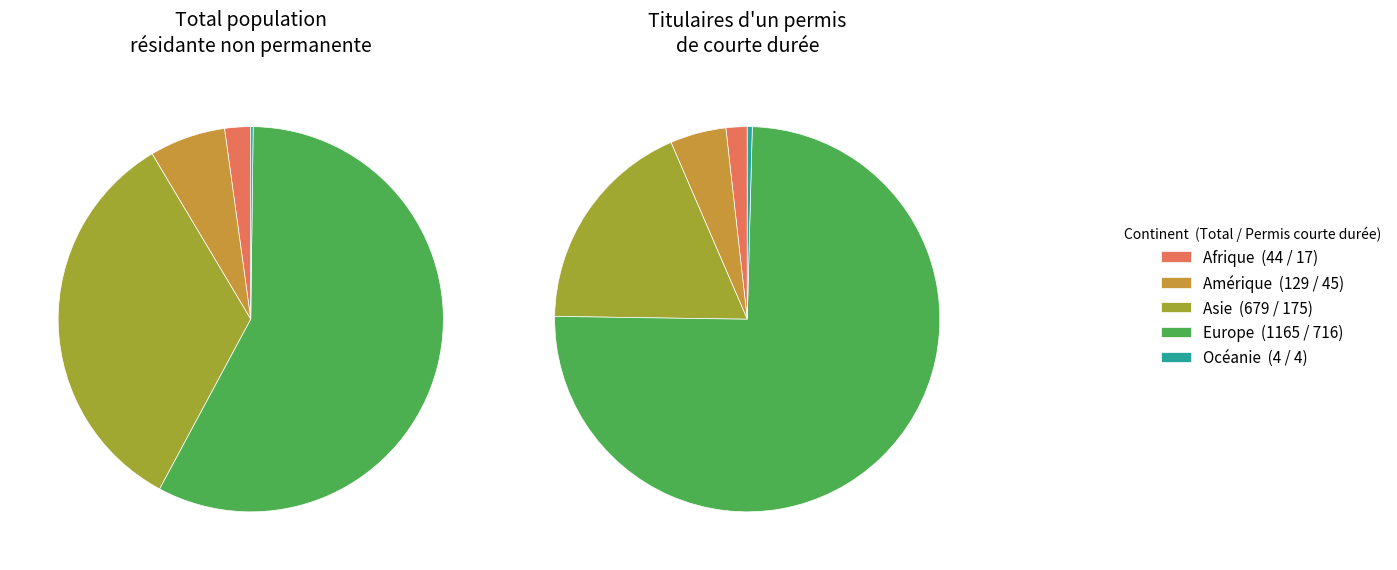

What percentage is the Amérique slice, to the nearest percent?

5%